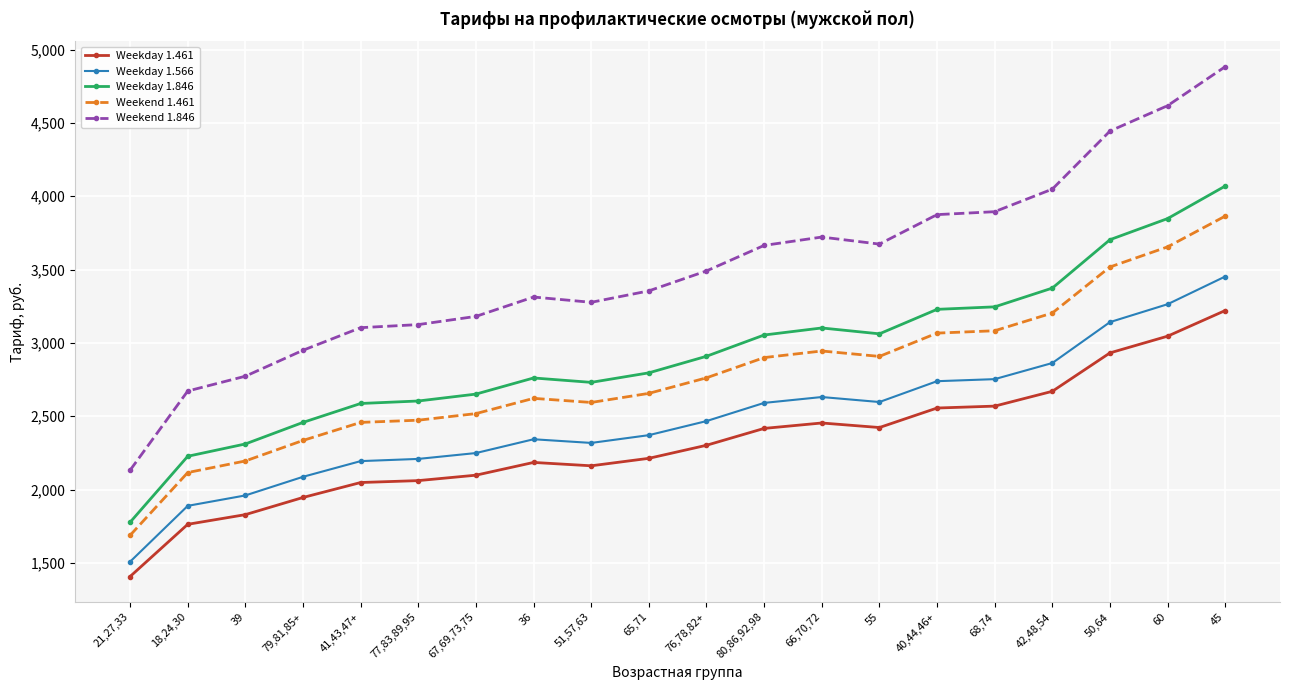

The value of Weekday 1.566 at 77,83,89,95 is 3247. True or false?

False